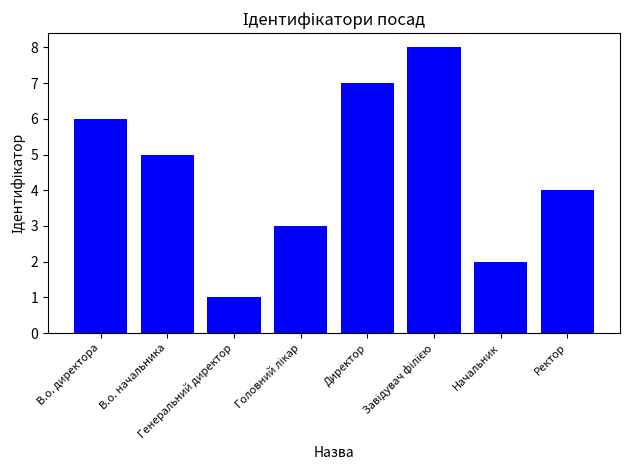

What is the sum of all values?

36